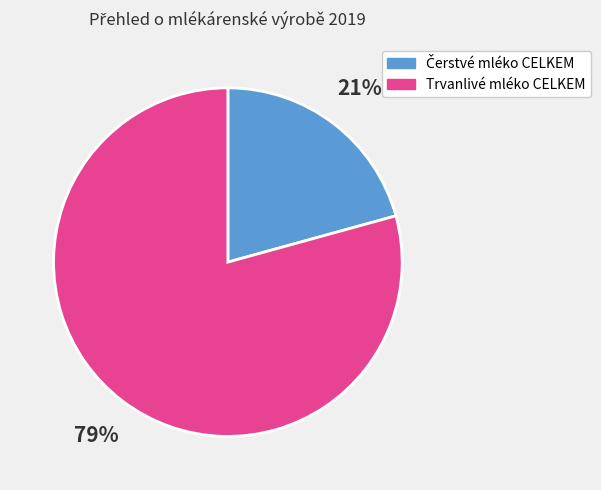

What is the largest slice in the pie chart?

Trvanlivé mléko CELKEM